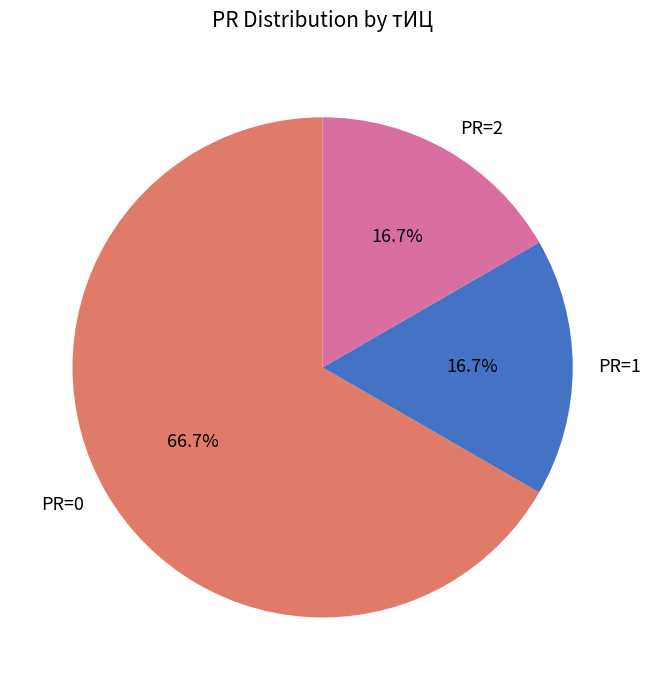

How many segments does this pie chart have?

3